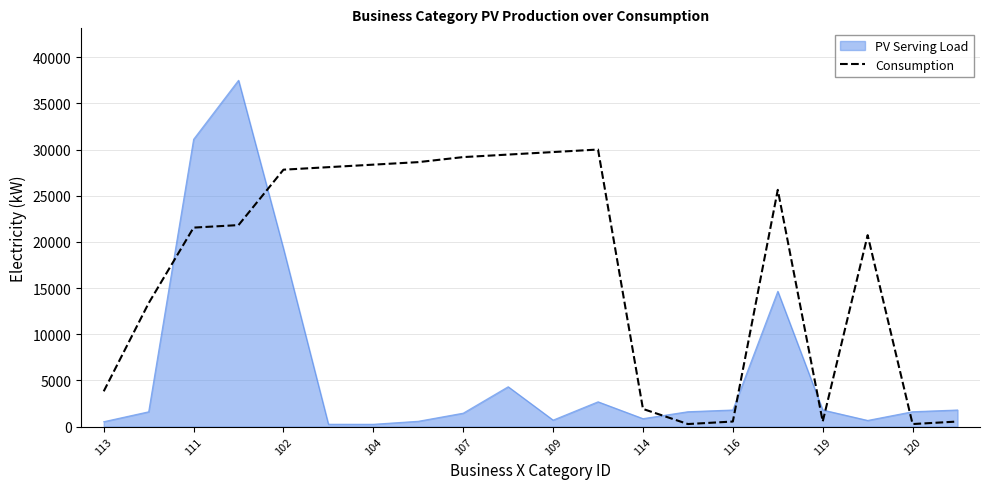

Which series ends up on top after the final intersection of PV Serving Load and Consumption?

PV Serving Load